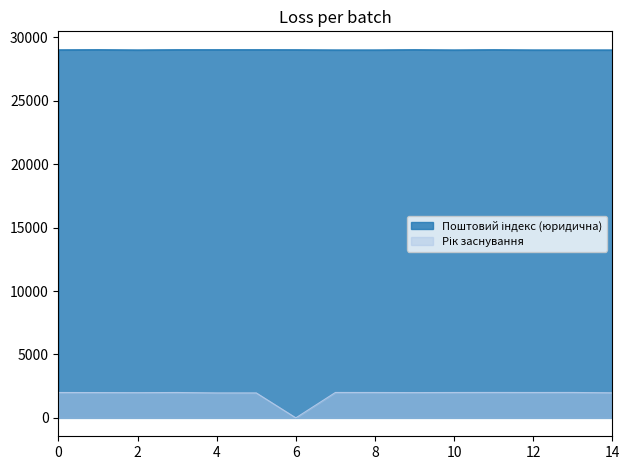

True or false: Поштовий індекс (юридична) and Рік заснування cross at least once.

False